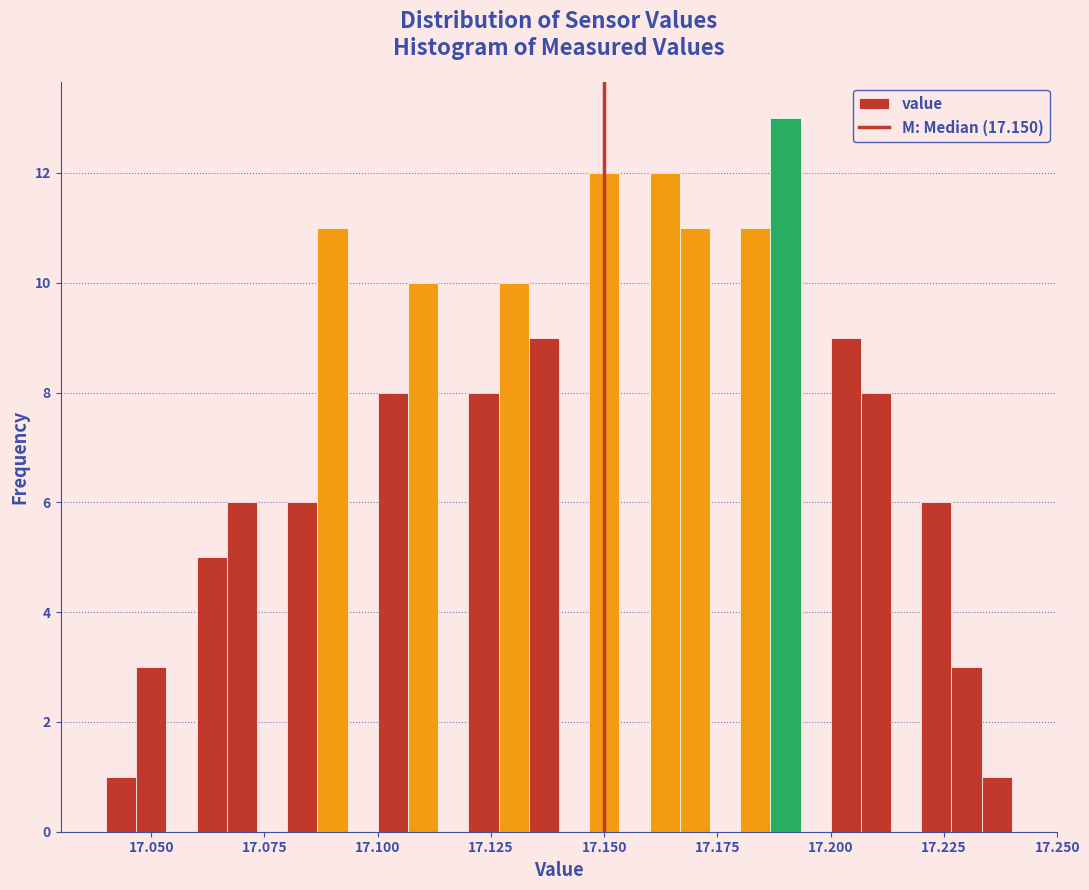

Read against the x-axis, roughly where is the centre of the tallest bar?

17.190